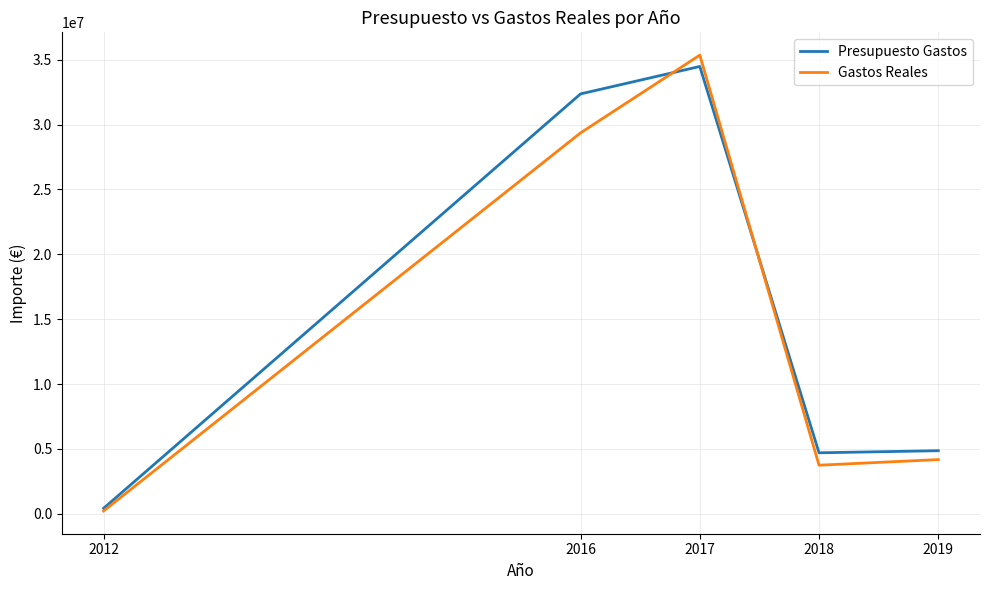

Which series ends up on top after the final intersection of Presupuesto Gastos and Gastos Reales?

Presupuesto Gastos